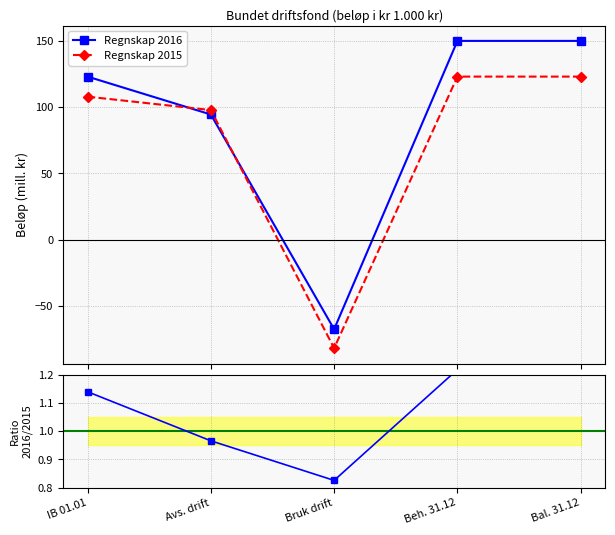

What is the sum of the Regnskap 2015 values at IB 01.01 and Beh. 31.12?

231.0